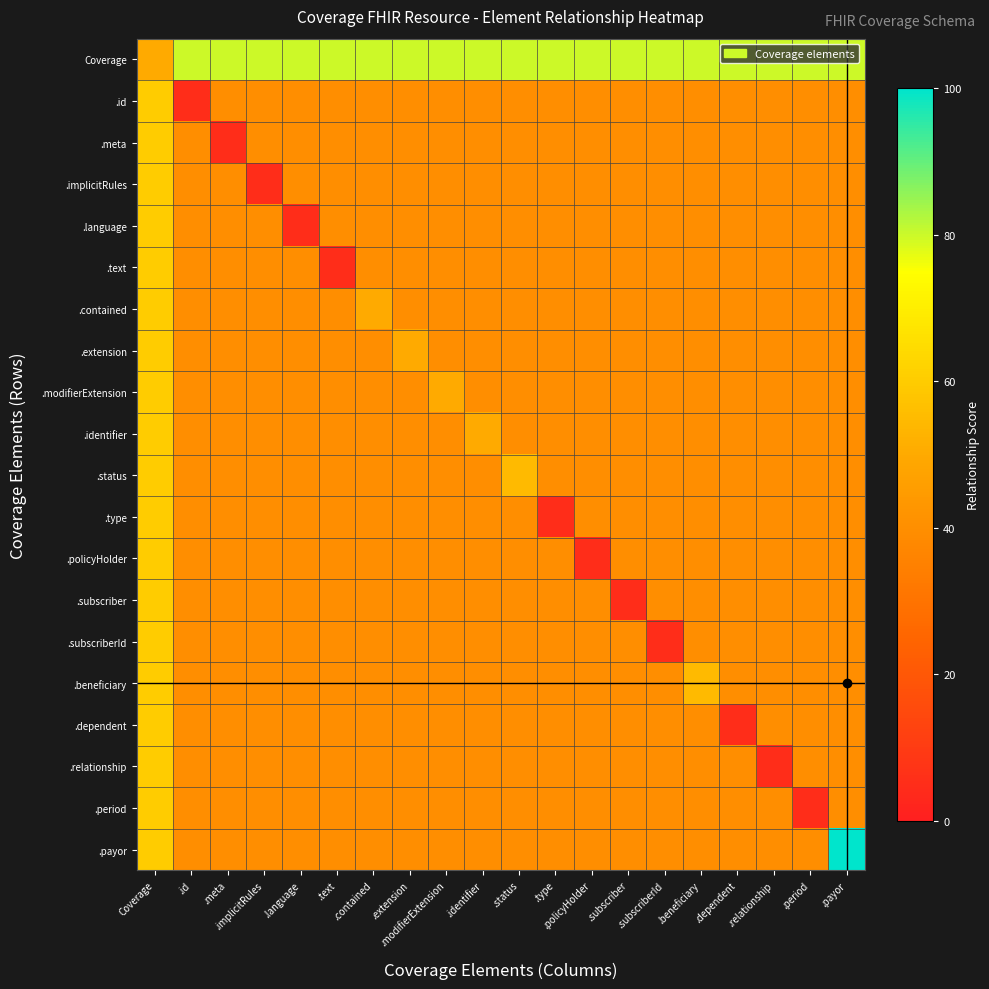

Reading left to right, list all the values displayed in this chart.

Coverage: Coverage=50	.id=80	.meta=80	.implicitRules=80	.language=80	.text=80	.contained=80	.extension=80	.modifierExtension=80	.identifier=80	.status=80	.type=80	.policyHolder=80	.subscriber=80	.subscriberId=80	.beneficiary=80	.dependent=80	.relationship=80	.period=80	.payor=80
.id: Coverage=60	.id=5	.meta=40	.implicitRules=40	.language=40	.text=40	.contained=40	.extension=40	.modifierExtension=40	.identifier=40	.status=40	.type=40	.policyHolder=40	.subscriber=40	.subscriberId=40	.beneficiary=40	.dependent=40	.relationship=40	.period=40	.payor=40
.meta: Coverage=60	.id=40	.meta=5	.implicitRules=40	.language=40	.text=40	.contained=40	.extension=40	.modifierExtension=40	.identifier=40	.status=40	.type=40	.policyHolder=40	.subscriber=40	.subscriberId=40	.beneficiary=40	.dependent=40	.relationship=40	.period=40	.payor=40
.implicitRules: Coverage=60	.id=40	.meta=40	.implicitRules=5	.language=40	.text=40	.contained=40	.extension=40	.modifierExtension=40	.identifier=40	.status=40	.type=40	.policyHolder=40	.subscriber=40	.subscriberId=40	.beneficiary=40	.dependent=40	.relationship=40	.period=40	.payor=40
.language: Coverage=60	.id=40	.meta=40	.implicitRules=40	.language=5	.text=40	.contained=40	.extension=40	.modifierExtension=40	.identifier=40	.status=40	.type=40	.policyHolder=40	.subscriber=40	.subscriberId=40	.beneficiary=40	.dependent=40	.relationship=40	.period=40	.payor=40
.text: Coverage=60	.id=40	.meta=40	.implicitRules=40	.language=40	.text=5	.contained=40	.extension=40	.modifierExtension=40	.identifier=40	.status=40	.type=40	.policyHolder=40	.subscriber=40	.subscriberId=40	.beneficiary=40	.dependent=40	.relationship=40	.period=40	.payor=40
.contained: Coverage=60	.id=40	.meta=40	.implicitRules=40	.language=40	.text=40	.contained=50	.extension=40	.modifierExtension=40	.identifier=40	.status=40	.type=40	.policyHolder=40	.subscriber=40	.subscriberId=40	.beneficiary=40	.dependent=40	.relationship=40	.period=40	.payor=40
.extension: Coverage=60	.id=40	.meta=40	.implicitRules=40	.language=40	.text=40	.contained=40	.extension=50	.modifierExtension=40	.identifier=40	.status=40	.type=40	.policyHolder=40	.subscriber=40	.subscriberId=40	.beneficiary=40	.dependent=40	.relationship=40	.period=40	.payor=40
.modifierExtension: Coverage=60	.id=40	.meta=40	.implicitRules=40	.language=40	.text=40	.contained=40	.extension=40	.modifierExtension=50	.identifier=40	.status=40	.type=40	.policyHolder=40	.subscriber=40	.subscriberId=40	.beneficiary=40	.dependent=40	.relationship=40	.period=40	.payor=40
.identifier: Coverage=60	.id=40	.meta=40	.implicitRules=40	.language=40	.text=40	.contained=40	.extension=40	.modifierExtension=40	.identifier=50	.status=40	.type=40	.policyHolder=40	.subscriber=40	.subscriberId=40	.beneficiary=40	.dependent=40	.relationship=40	.period=40	.payor=40
.status: Coverage=60	.id=40	.meta=40	.implicitRules=40	.language=40	.text=40	.contained=40	.extension=40	.modifierExtension=40	.identifier=40	.status=55	.type=40	.policyHolder=40	.subscriber=40	.subscriberId=40	.beneficiary=40	.dependent=40	.relationship=40	.period=40	.payor=40
.type: Coverage=60	.id=40	.meta=40	.implicitRules=40	.language=40	.text=40	.contained=40	.extension=40	.modifierExtension=40	.identifier=40	.status=40	.type=5	.policyHolder=40	.subscriber=40	.subscriberId=40	.beneficiary=40	.dependent=40	.relationship=40	.period=40	.payor=40
.policyHolder: Coverage=60	.id=40	.meta=40	.implicitRules=40	.language=40	.text=40	.contained=40	.extension=40	.modifierExtension=40	.identifier=40	.status=40	.type=40	.policyHolder=5	.subscriber=40	.subscriberId=40	.beneficiary=40	.dependent=40	.relationship=40	.period=40	.payor=40
.subscriber: Coverage=60	.id=40	.meta=40	.implicitRules=40	.language=40	.text=40	.contained=40	.extension=40	.modifierExtension=40	.identifier=40	.status=40	.type=40	.policyHolder=40	.subscriber=5	.subscriberId=40	.beneficiary=40	.dependent=40	.relationship=40	.period=40	.payor=40
.subscriberId: Coverage=60	.id=40	.meta=40	.implicitRules=40	.language=40	.text=40	.contained=40	.extension=40	.modifierExtension=40	.identifier=40	.status=40	.type=40	.policyHolder=40	.subscriber=40	.subscriberId=5	.beneficiary=40	.dependent=40	.relationship=40	.period=40	.payor=40
.beneficiary: Coverage=60	.id=40	.meta=40	.implicitRules=40	.language=40	.text=40	.contained=40	.extension=40	.modifierExtension=40	.identifier=40	.status=40	.type=40	.policyHolder=40	.subscriber=40	.subscriberId=40	.beneficiary=55	.dependent=40	.relationship=40	.period=40	.payor=40
.dependent: Coverage=60	.id=40	.meta=40	.implicitRules=40	.language=40	.text=40	.contained=40	.extension=40	.modifierExtension=40	.identifier=40	.status=40	.type=40	.policyHolder=40	.subscriber=40	.subscriberId=40	.beneficiary=40	.dependent=5	.relationship=40	.period=40	.payor=40
.relationship: Coverage=60	.id=40	.meta=40	.implicitRules=40	.language=40	.text=40	.contained=40	.extension=40	.modifierExtension=40	.identifier=40	.status=40	.type=40	.policyHolder=40	.subscriber=40	.subscriberId=40	.beneficiary=40	.dependent=40	.relationship=5	.period=40	.payor=40
.period: Coverage=60	.id=40	.meta=40	.implicitRules=40	.language=40	.text=40	.contained=40	.extension=40	.modifierExtension=40	.identifier=40	.status=40	.type=40	.policyHolder=40	.subscriber=40	.subscriberId=40	.beneficiary=40	.dependent=40	.relationship=40	.period=5	.payor=40
.payor: Coverage=60	.id=40	.meta=40	.implicitRules=40	.language=40	.text=40	.contained=40	.extension=40	.modifierExtension=40	.identifier=40	.status=40	.type=40	.policyHolder=40	.subscriber=40	.subscriberId=40	.beneficiary=40	.dependent=40	.relationship=40	.period=40	.payor=100